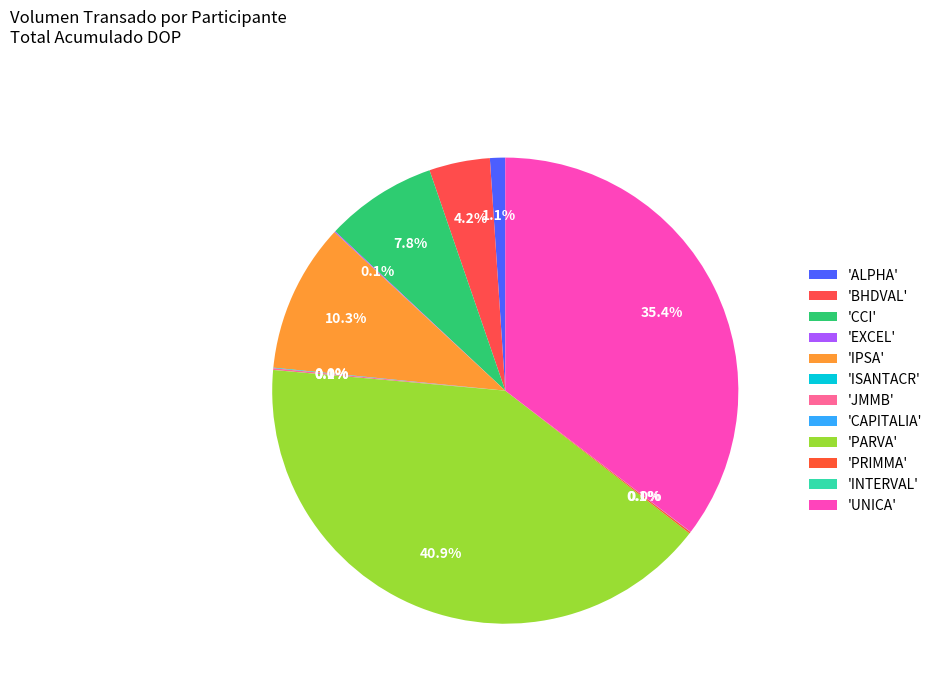

Count the number of slices in the pie.

12